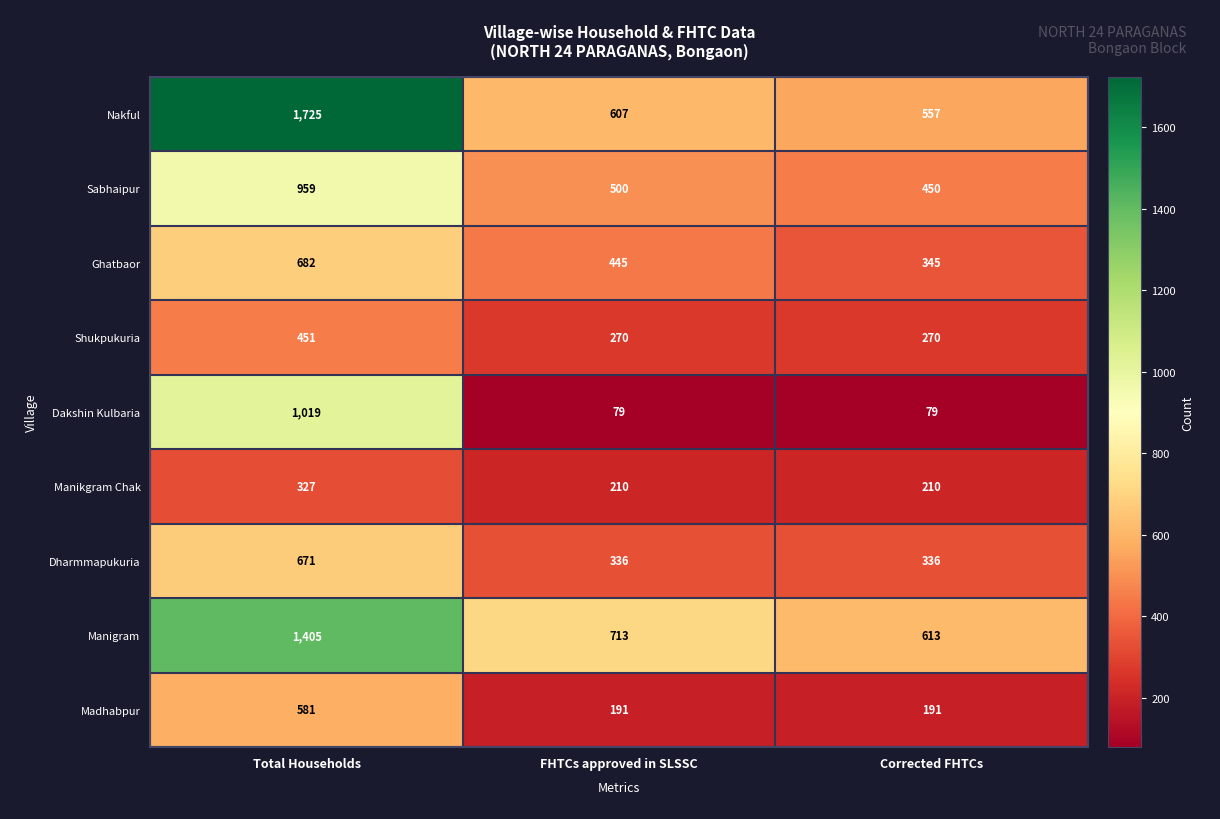

Where does the Nakful series first go above 607?

Total Households